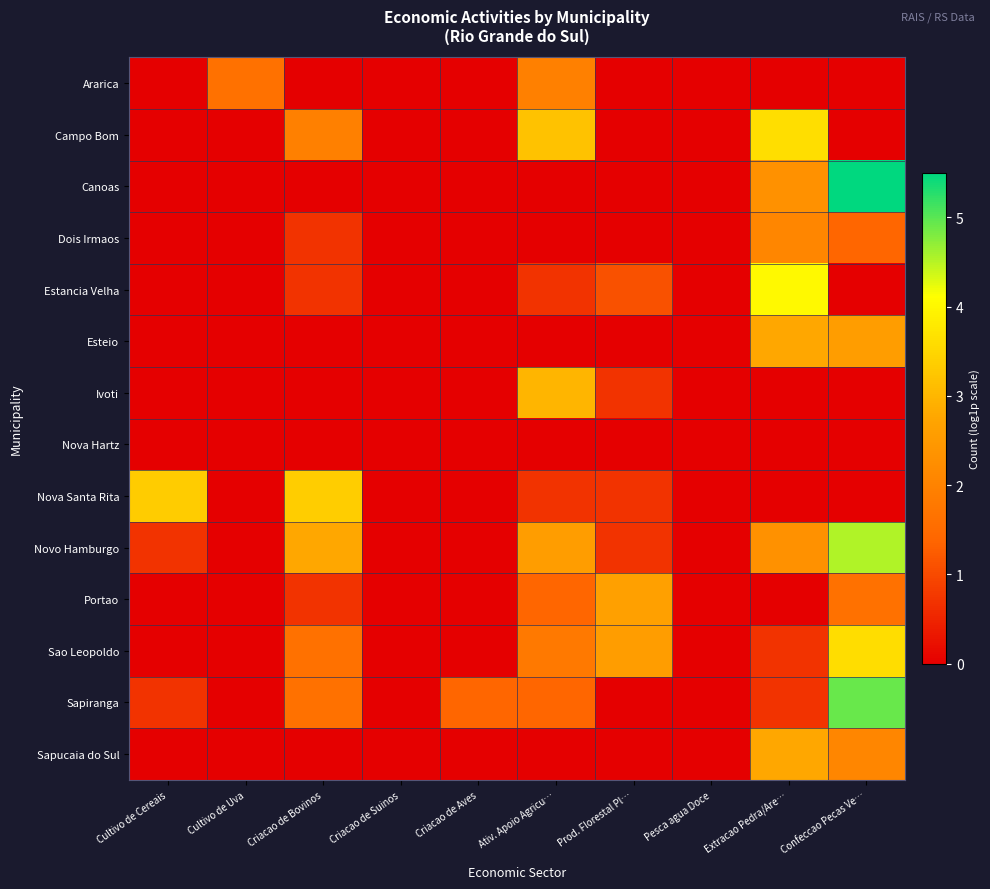

Reading left to right, what are all the values shown in this chart?

Ararica: Cultivo de Cereais=0.0	Cultivo de Uva=1.6	Criacao de Bovinos=0.0	Criacao de Suinos=0.0	Criacao de Aves=0.0	Ativ. Apoio Agricu…=1.9	Prod. Florestal Pl…=0.0	Pesca agua Doce=0.0	Extracao Pedra/Are…=0.0	Confeccao Pecas Ve…=0.0
Campo Bom: Cultivo de Cereais=0.0	Cultivo de Uva=0.0	Criacao de Bovinos=1.9	Criacao de Suinos=0.0	Criacao de Aves=0.0	Ativ. Apoio Agricu…=3.2	Prod. Florestal Pl…=0.0	Pesca agua Doce=0.0	Extracao Pedra/Are…=3.6	Confeccao Pecas Ve…=0.0
Canoas: Cultivo de Cereais=0.0	Cultivo de Uva=0.0	Criacao de Bovinos=0.0	Criacao de Suinos=0.0	Criacao de Aves=0.0	Ativ. Apoio Agricu…=0.0	Prod. Florestal Pl…=0.0	Pesca agua Doce=0.0	Extracao Pedra/Are…=2.3	Confeccao Pecas Ve…=5.5
Dois Irmaos: Cultivo de Cereais=0.0	Cultivo de Uva=0.0	Criacao de Bovinos=0.7	Criacao de Suinos=0.0	Criacao de Aves=0.0	Ativ. Apoio Agricu…=0.0	Prod. Florestal Pl…=0.0	Pesca agua Doce=0.0	Extracao Pedra/Are…=2.1	Confeccao Pecas Ve…=1.4
Estancia Velha: Cultivo de Cereais=0.0	Cultivo de Uva=0.0	Criacao de Bovinos=0.7	Criacao de Suinos=0.0	Criacao de Aves=0.0	Ativ. Apoio Agricu…=0.7	Prod. Florestal Pl…=1.1	Pesca agua Doce=0.0	Extracao Pedra/Are…=4.0	Confeccao Pecas Ve…=0.0
Esteio: Cultivo de Cereais=0.0	Cultivo de Uva=0.0	Criacao de Bovinos=0.0	Criacao de Suinos=0.0	Criacao de Aves=0.0	Ativ. Apoio Agricu…=0.0	Prod. Florestal Pl…=0.0	Pesca agua Doce=0.0	Extracao Pedra/Are…=2.8	Confeccao Pecas Ve…=2.6
Ivoti: Cultivo de Cereais=0.0	Cultivo de Uva=0.0	Criacao de Bovinos=0.0	Criacao de Suinos=0.0	Criacao de Aves=0.0	Ativ. Apoio Agricu…=3.0	Prod. Florestal Pl…=0.7	Pesca agua Doce=0.0	Extracao Pedra/Are…=0.0	Confeccao Pecas Ve…=0.0
Nova Hartz: Cultivo de Cereais=0.0	Cultivo de Uva=0.0	Criacao de Bovinos=0.0	Criacao de Suinos=0.0	Criacao de Aves=0.0	Ativ. Apoio Agricu…=0.0	Prod. Florestal Pl…=0.0	Pesca agua Doce=0.0	Extracao Pedra/Are…=0.0	Confeccao Pecas Ve…=0.0
Nova Santa Rita: Cultivo de Cereais=3.3	Cultivo de Uva=0.0	Criacao de Bovinos=3.4	Criacao de Suinos=0.0	Criacao de Aves=0.0	Ativ. Apoio Agricu…=0.7	Prod. Florestal Pl…=0.7	Pesca agua Doce=0.0	Extracao Pedra/Are…=0.0	Confeccao Pecas Ve…=0.0
Novo Hamburgo: Cultivo de Cereais=0.7	Cultivo de Uva=0.0	Criacao de Bovinos=2.8	Criacao de Suinos=0.0	Criacao de Aves=0.0	Ativ. Apoio Agricu…=2.6	Prod. Florestal Pl…=0.7	Pesca agua Doce=0.0	Extracao Pedra/Are…=2.3	Confeccao Pecas Ve…=4.5
Portao: Cultivo de Cereais=0.0	Cultivo de Uva=0.0	Criacao de Bovinos=0.7	Criacao de Suinos=0.0	Criacao de Aves=0.0	Ativ. Apoio Agricu…=1.4	Prod. Florestal Pl…=2.6	Pesca agua Doce=0.0	Extracao Pedra/Are…=0.0	Confeccao Pecas Ve…=1.6
Sao Leopoldo: Cultivo de Cereais=0.0	Cultivo de Uva=0.0	Criacao de Bovinos=1.6	Criacao de Suinos=0.0	Criacao de Aves=0.0	Ativ. Apoio Agricu…=1.8	Prod. Florestal Pl…=2.6	Pesca agua Doce=0.0	Extracao Pedra/Are…=0.7	Confeccao Pecas Ve…=3.6
Sapiranga: Cultivo de Cereais=0.7	Cultivo de Uva=0.0	Criacao de Bovinos=1.6	Criacao de Suinos=0.0	Criacao de Aves=1.4	Ativ. Apoio Agricu…=1.4	Prod. Florestal Pl…=0.0	Pesca agua Doce=0.0	Extracao Pedra/Are…=0.7	Confeccao Pecas Ve…=4.9
Sapucaia do Sul: Cultivo de Cereais=0.0	Cultivo de Uva=0.0	Criacao de Bovinos=0.0	Criacao de Suinos=0.0	Criacao de Aves=0.0	Ativ. Apoio Agricu…=0.0	Prod. Florestal Pl…=0.0	Pesca agua Doce=0.0	Extracao Pedra/Are…=2.8	Confeccao Pecas Ve…=2.1